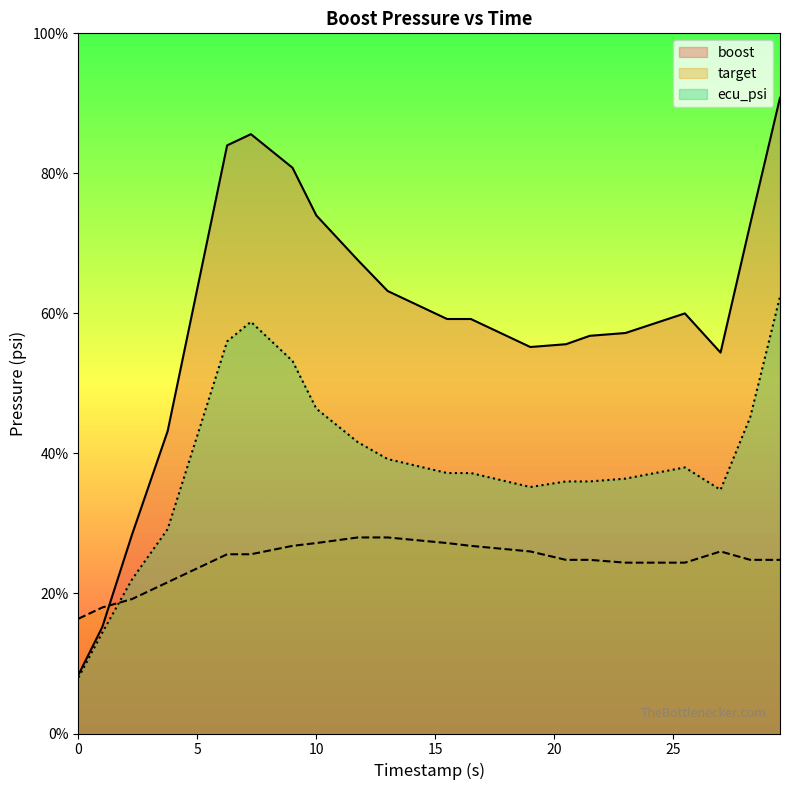

Reading left to right, what are all the values shown in this chart?

boost: 2.1	3.8	7.1	10.8	21.0	21.4	20.2	18.5	16.9	15.8	14.8	14.8	13.8	13.9	14.2	14.3	15.0	13.6	18.2	22.7
target: 4.1	4.5	4.8	5.4	6.4	6.4	6.7	6.8	7.0	7.0	6.8	6.7	6.5	6.2	6.2	6.1	6.1	6.5	6.2	6.2
ecu_psi: 2.0	3.6	5.5	7.3	14.0	14.7	13.3	11.6	10.4	9.8	9.3	9.3	8.8	9.0	9.0	9.1	9.5	8.7	11.3	15.6